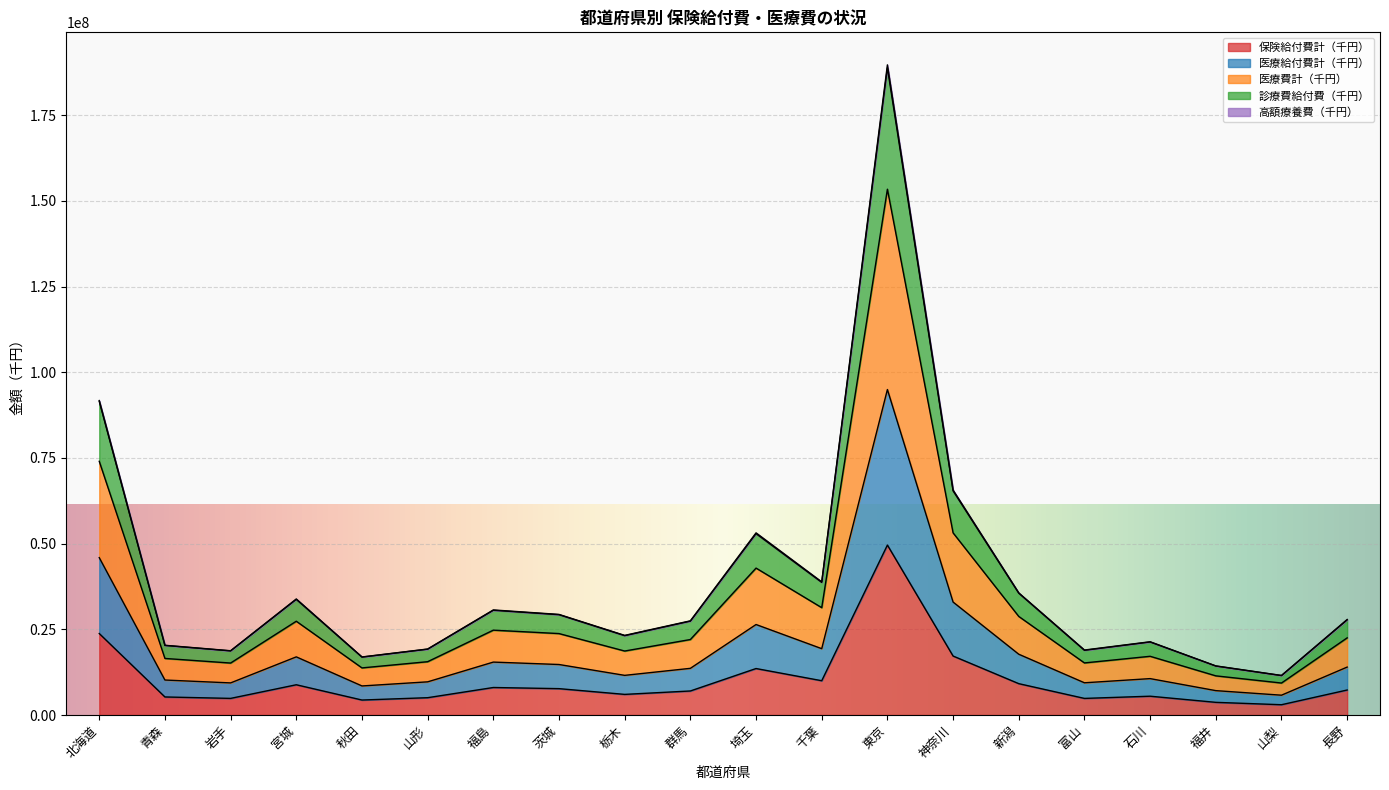

True or false: 保険給付費計（千円） and 診療費給付費（千円） intersect in this chart.

False